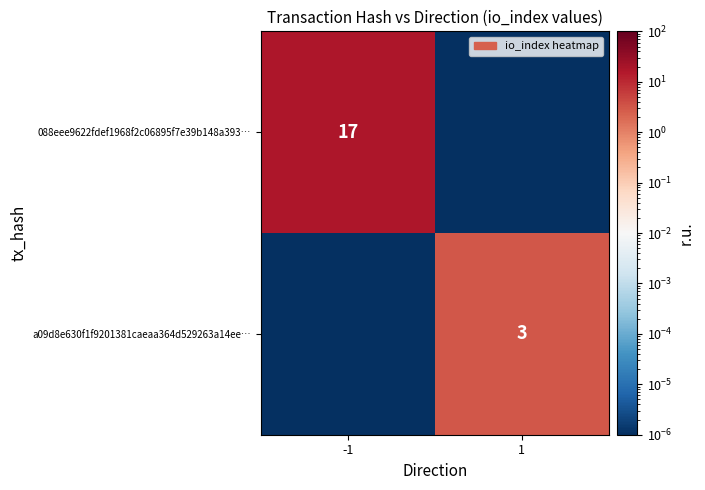

How many categories are shown in the chart?

2